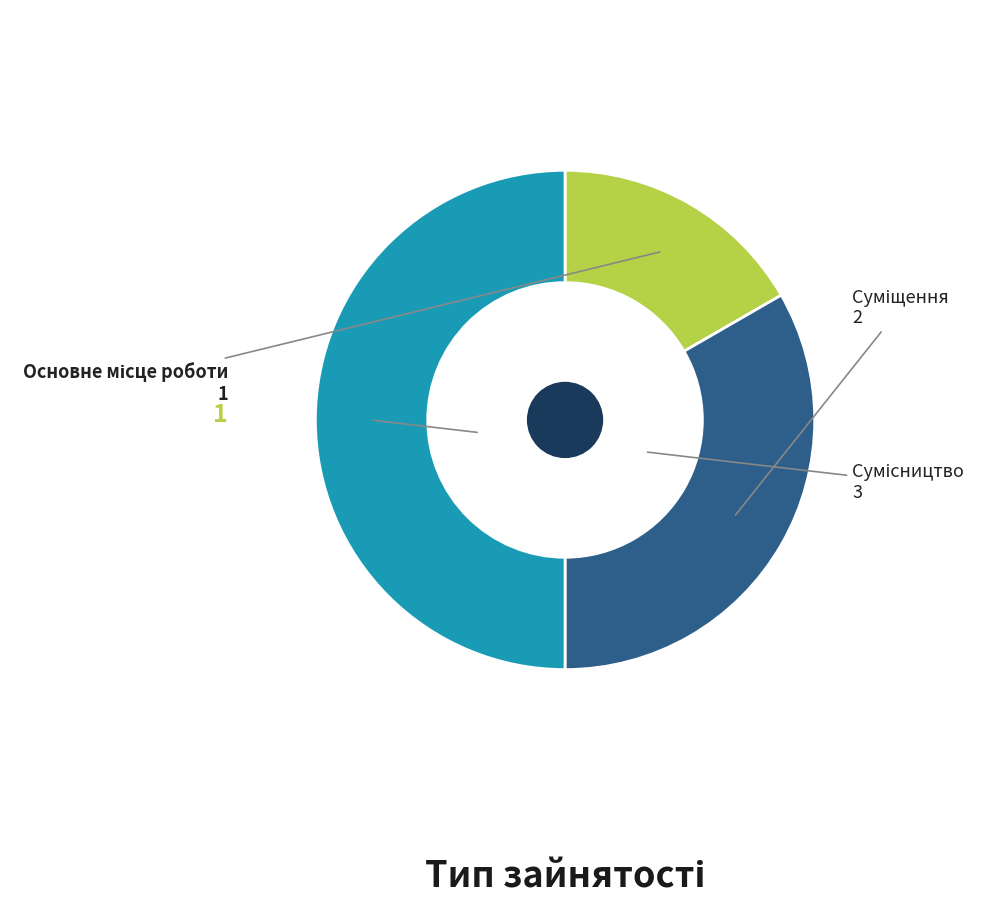

Does Суміщення represent more than half of the total?

No